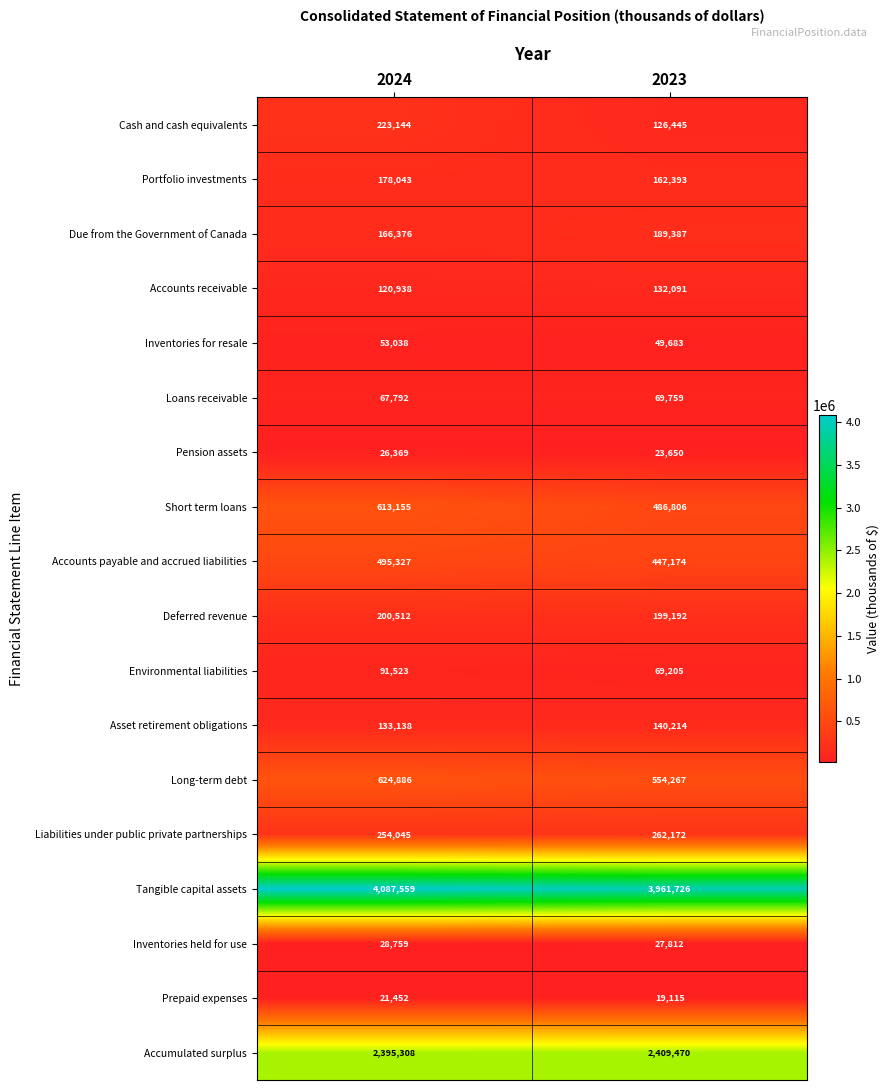

The Long-term debt series shows 124077 at 2023. True or false?

False